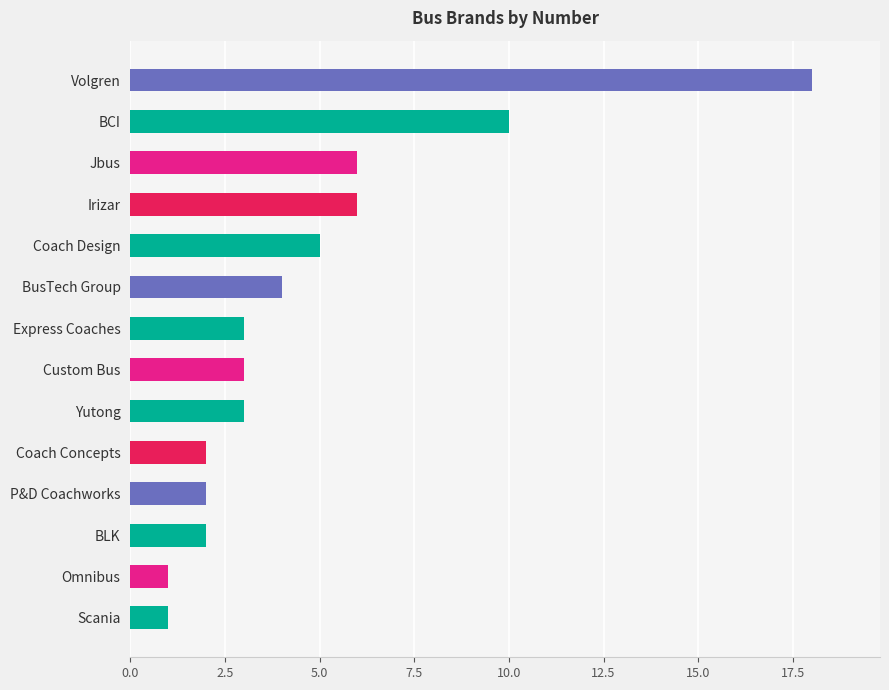

Is it true that the value at BusTech Group is 4?

True